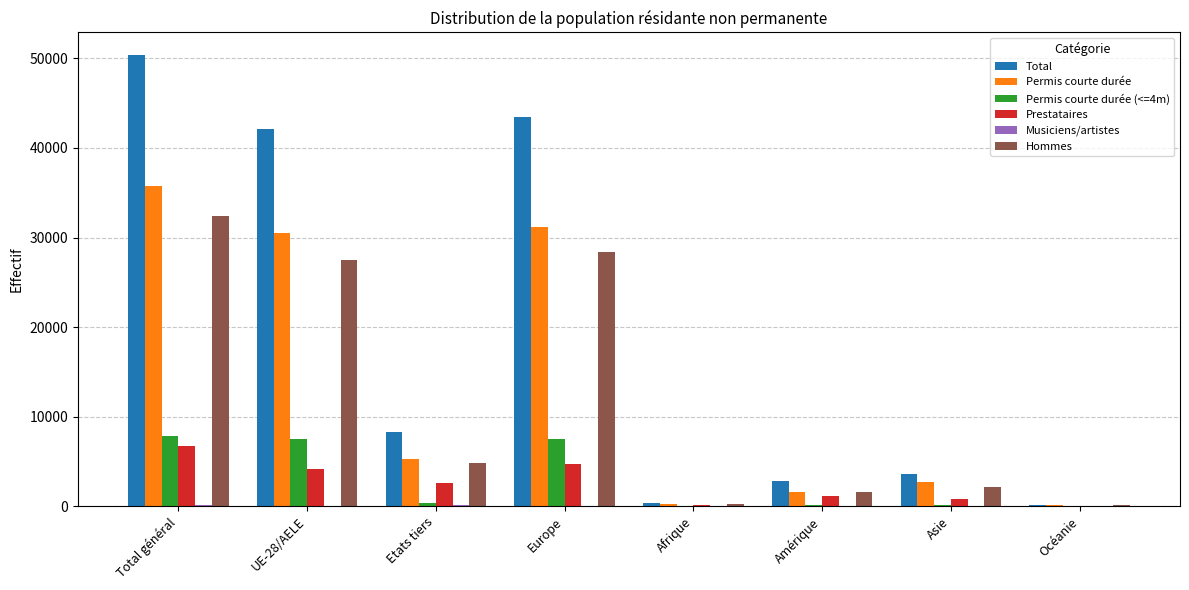

How many groups of bars are there?

8